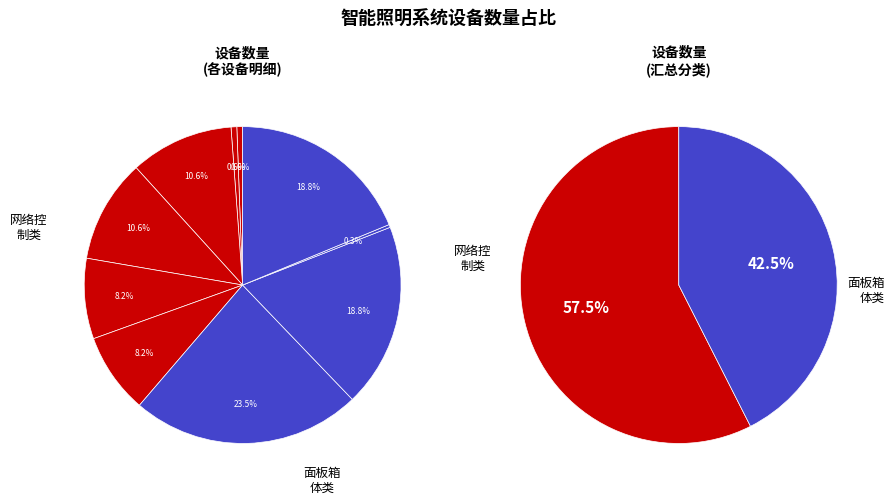

To the nearest percent, what is the average slice percentage?

10%